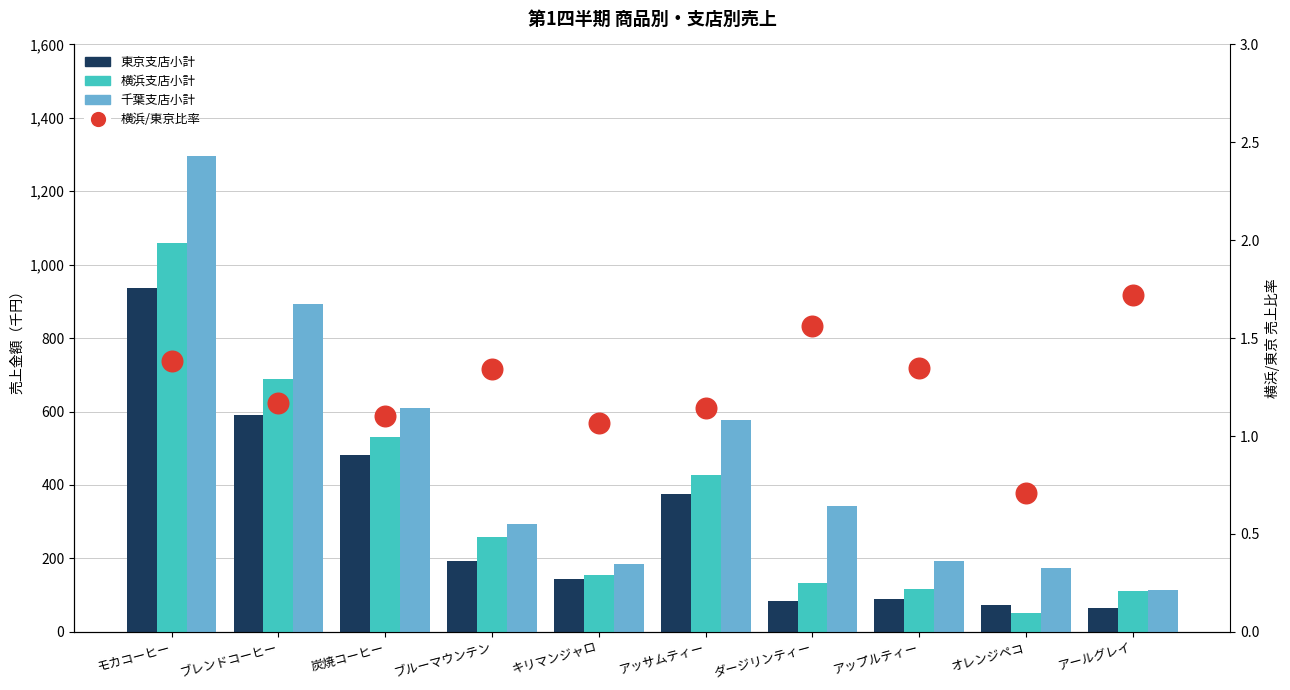

At which category is the sum across all series the highest?

モカコーヒー